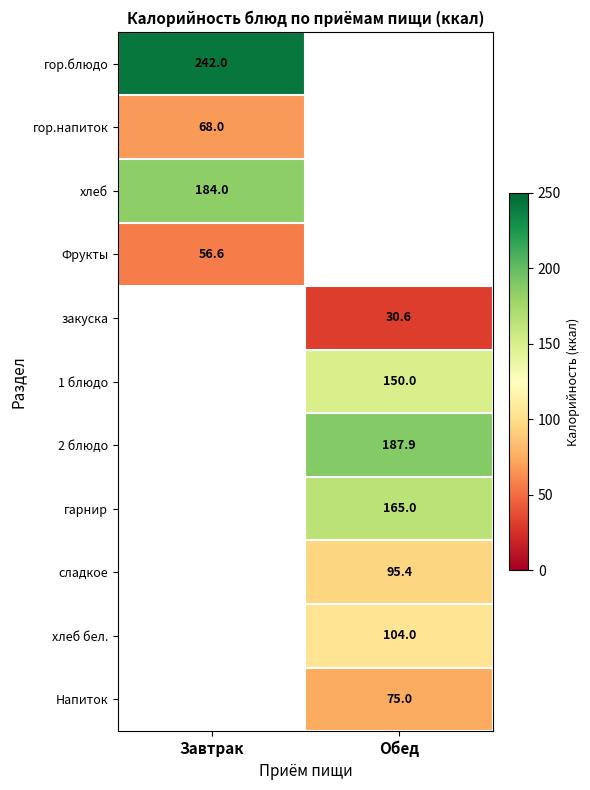

What is the difference between the highest and lowest values at Завтрак?

185.4